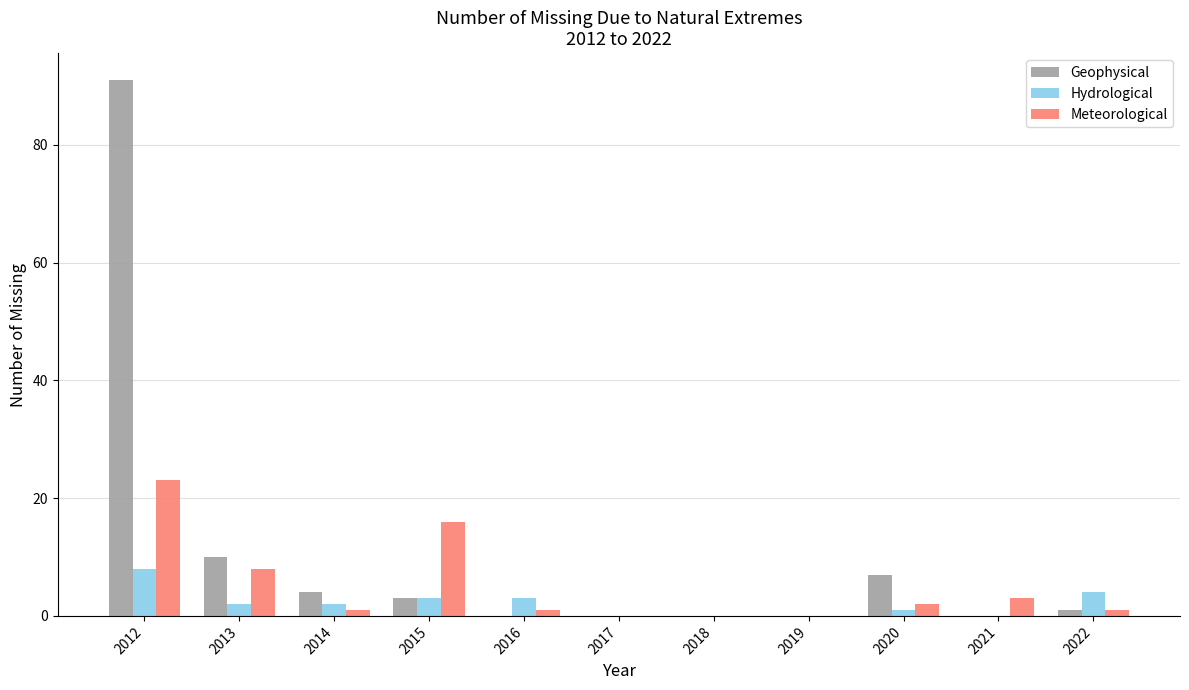

What are all the series names shown in the legend?

Geophysical, Hydrological, Meteorological